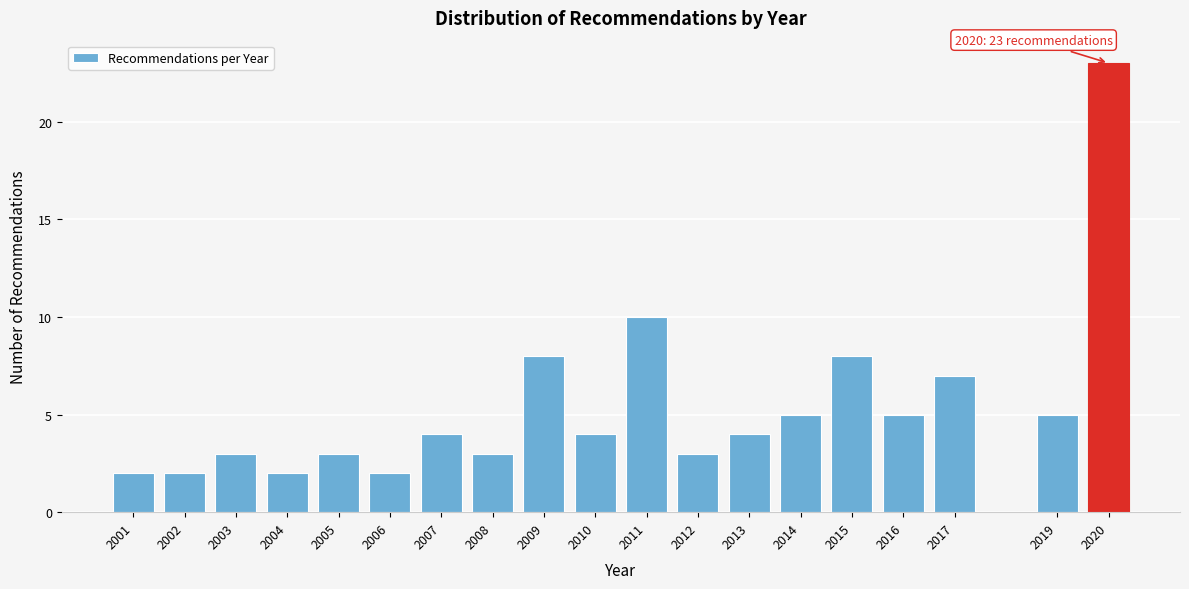

Reading right to left, what are all the values shown in this chart?

23	5	7	5	8	5	4	3	10	4	8	3	4	2	3	2	3	2	2